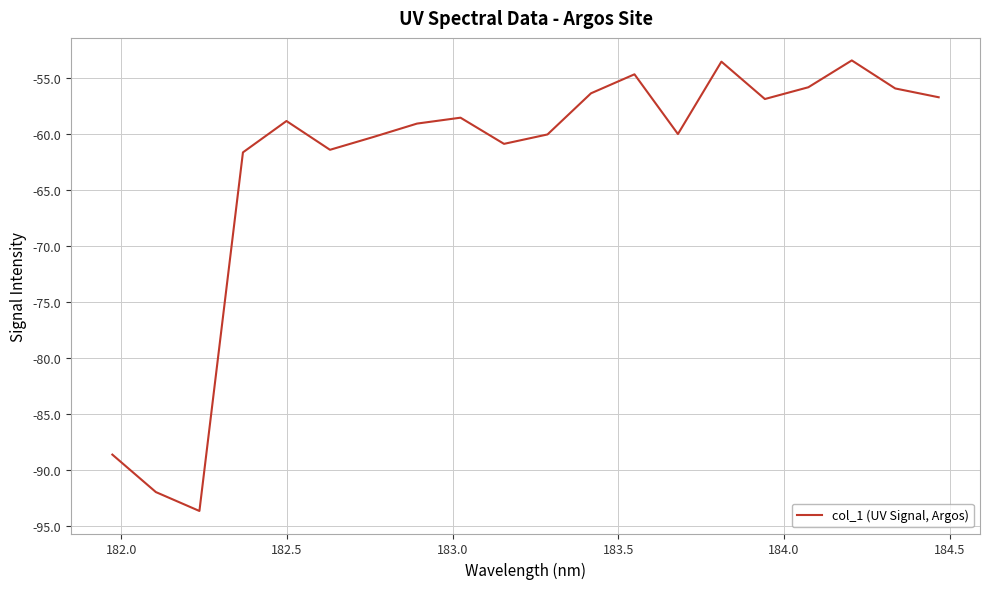

True or false: there are more than 0 points higher than both neighbors.

True